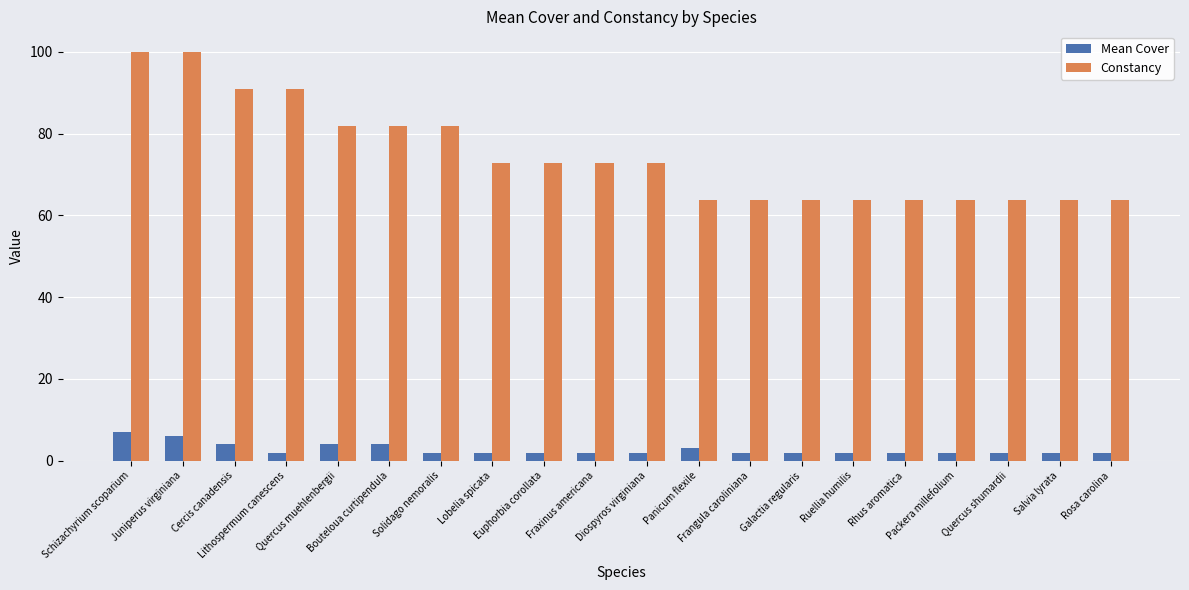

The value of Constancy at Ruellia humilis is 13.9. True or false?

False